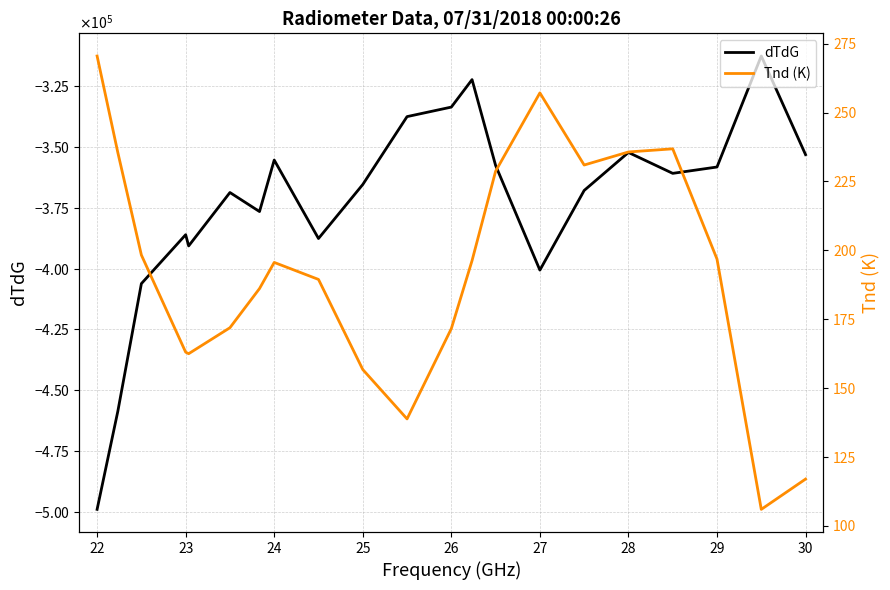

The value of dTdG at 29 is -634654.4. True or false?

False